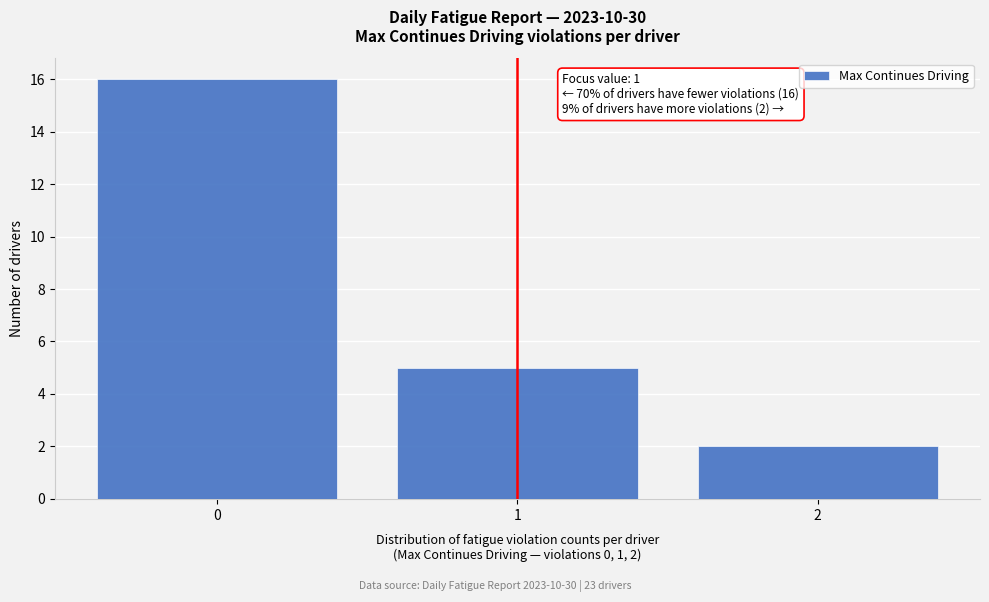

Which range on the x-axis has the tallest bar?

-0.5 to 0.5